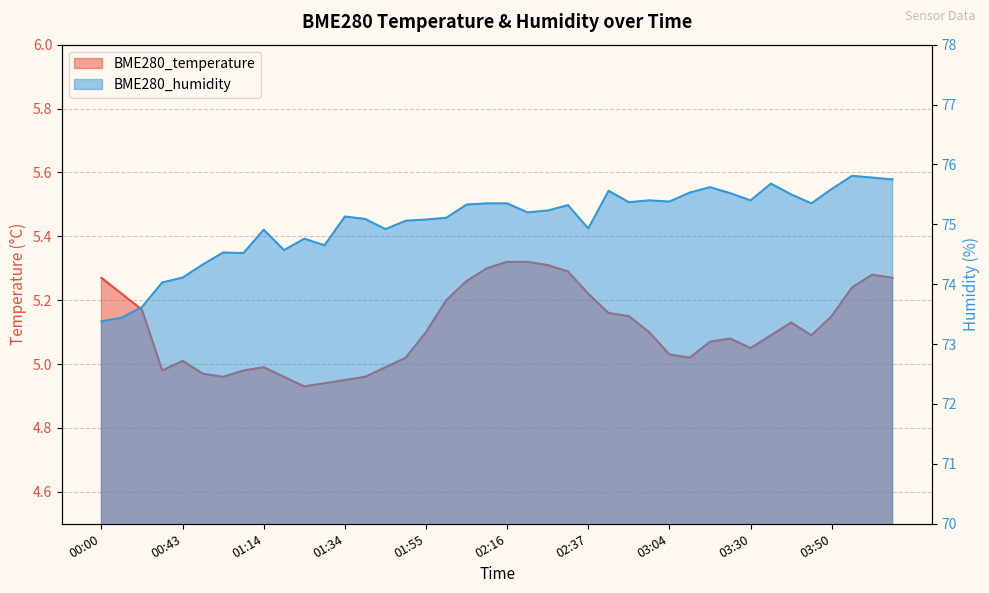

What are all the series names shown in the legend?

BME280_temperature, BME280_humidity